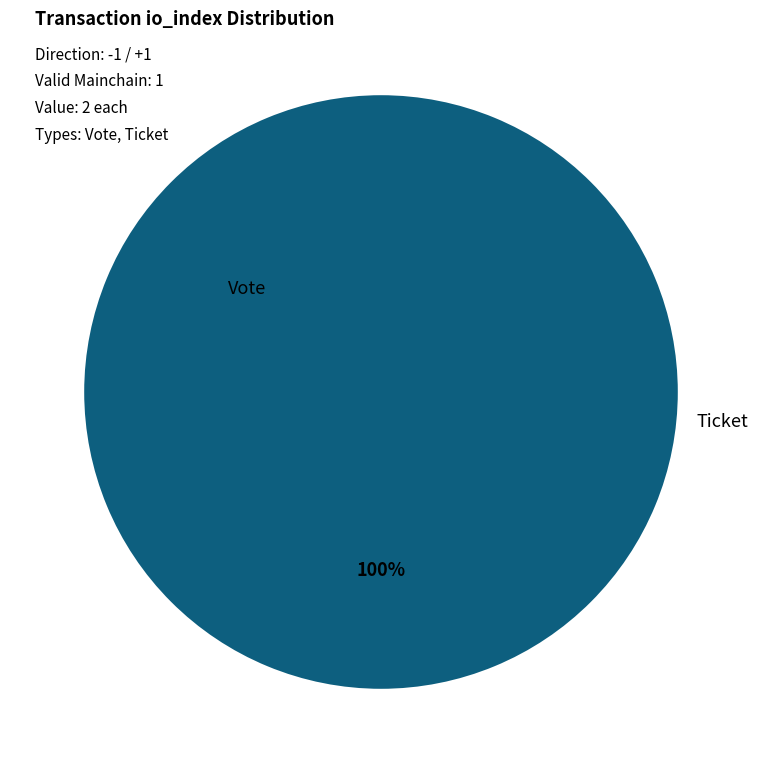

Combined, do Vote and Ticket account for over 50%?

Yes